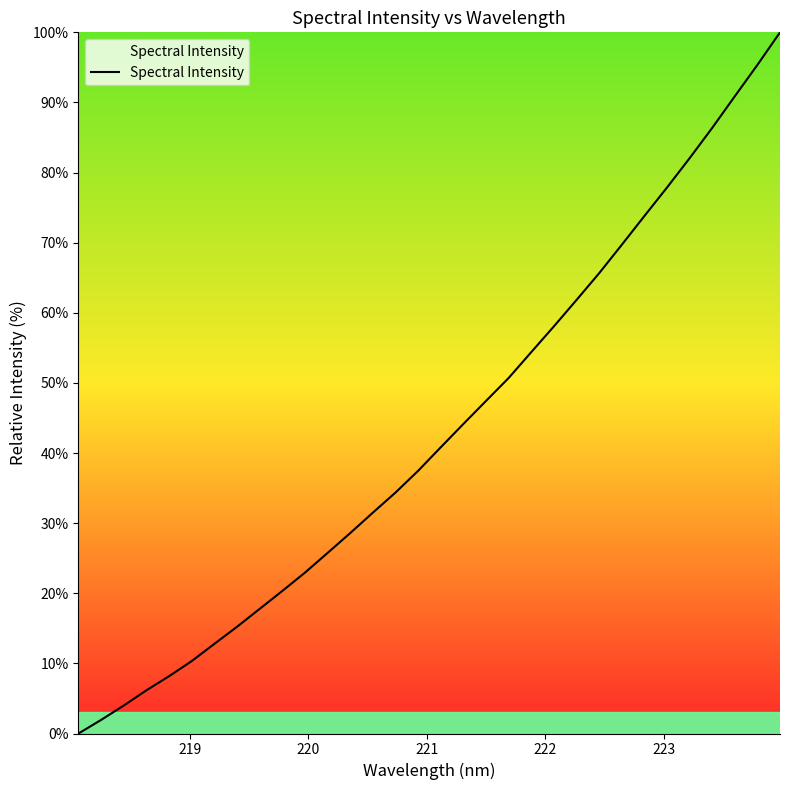

What is the difference between the maximum and minimum values?

100.0